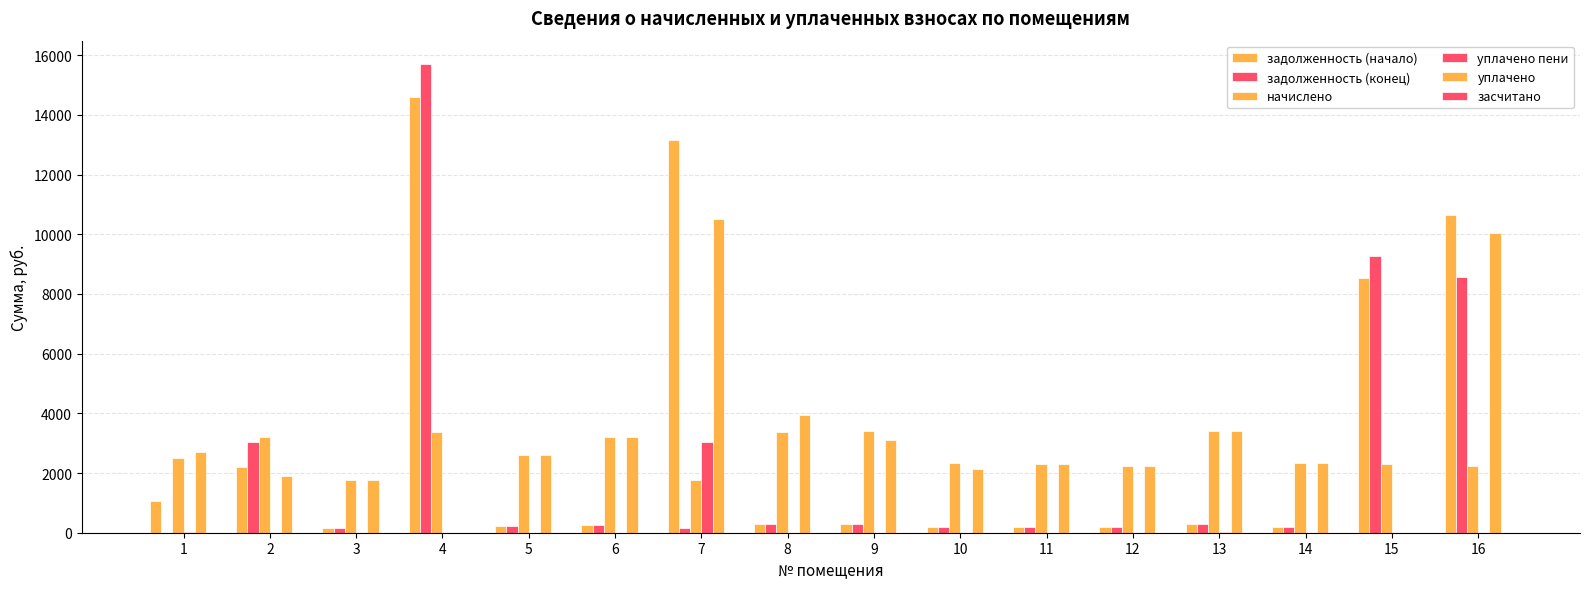

How many data points in задолженность (конец) are above 267?

8